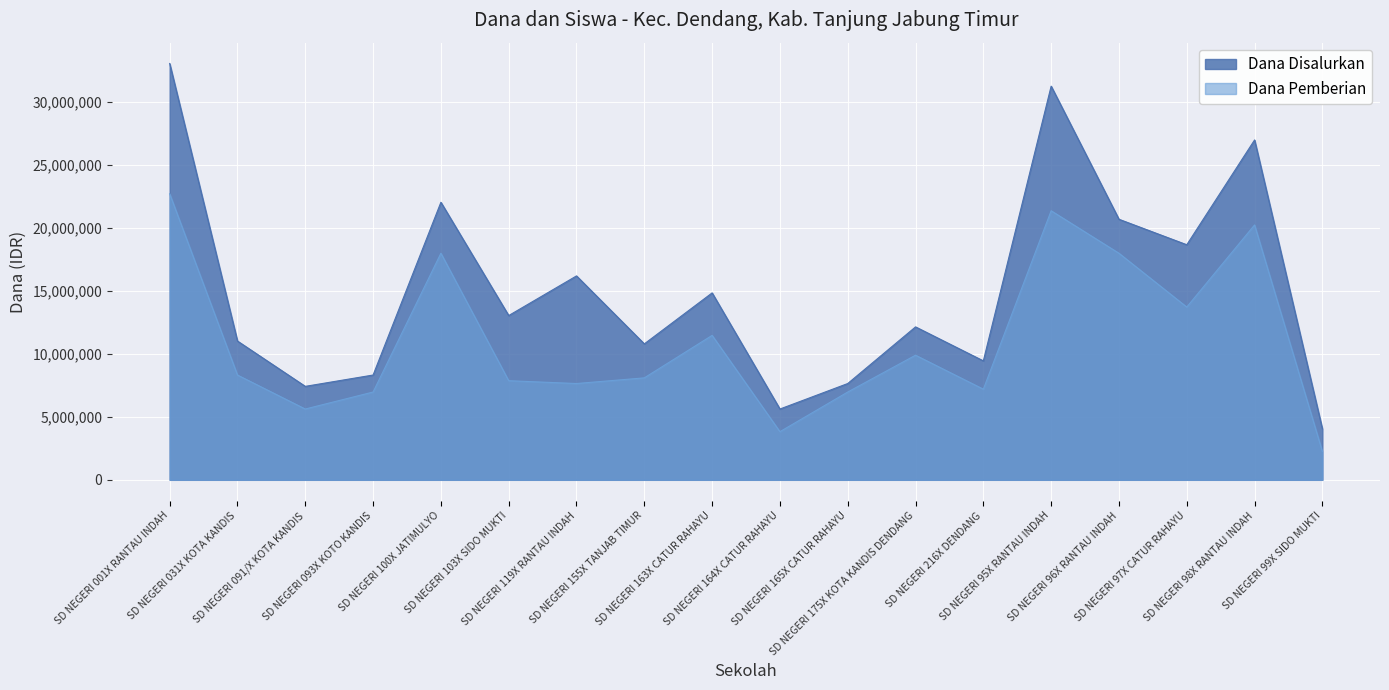

True or false: Dana Disalurkan and Dana Pemberian cross at least once.

False